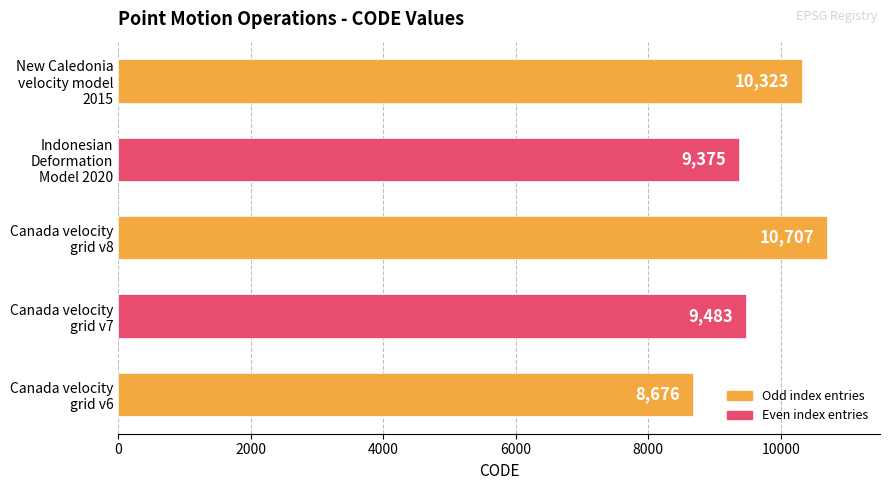

What is the minimum value shown in the chart?

8676